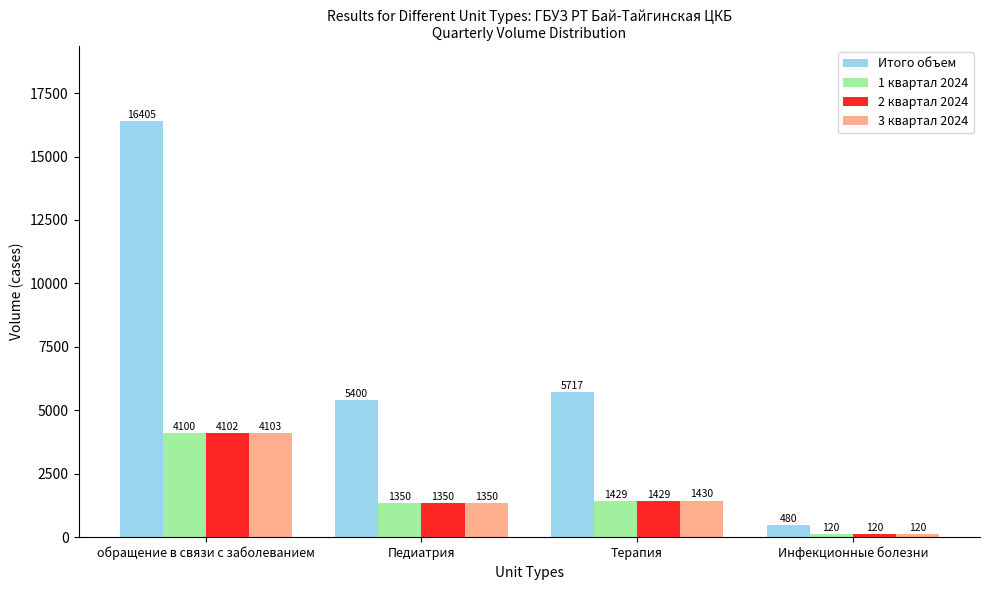

List the series in order of their peak value, lowest first.

1 квартал 2024, 2 квартал 2024, 3 квартал 2024, Итого объем